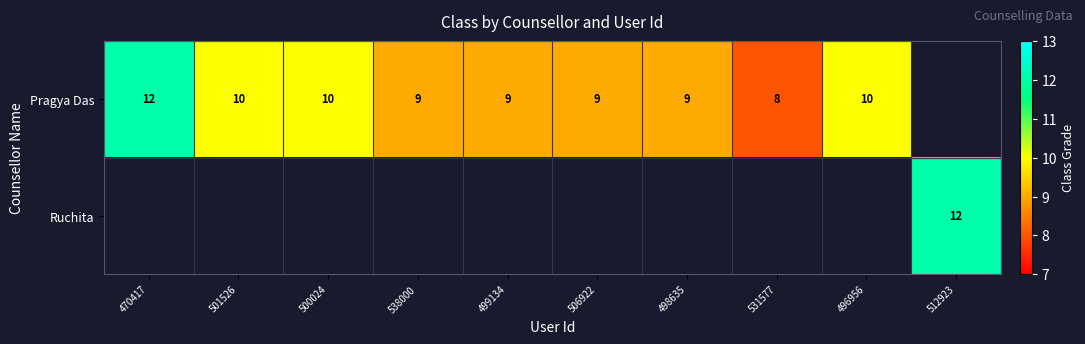

Count the number of data series in this chart.

2